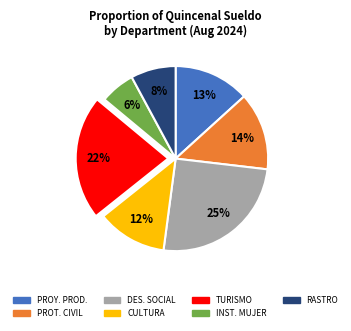

Is there a majority slice in this chart?

No